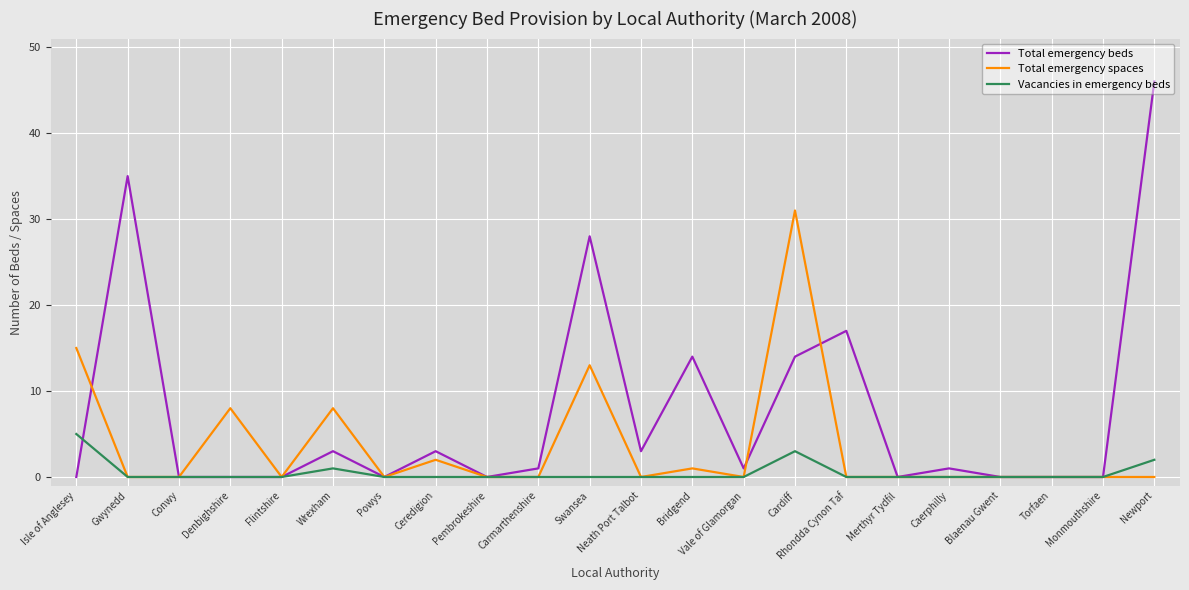

Reading left to right, extract all data points from this chart.

Total emergency beds: 0	35	0	0	0	3	0	3	0	1	28	3	14	1	14	17	0	1	0	0	0	46
Total emergency spaces: 15	0	0	8	0	8	0	2	0	0	13	0	1	0	31	0	0	0	0	0	0	0
Vacancies in emergency beds: 5	0	0	0	0	1	0	0	0	0	0	0	0	0	3	0	0	0	0	0	0	2